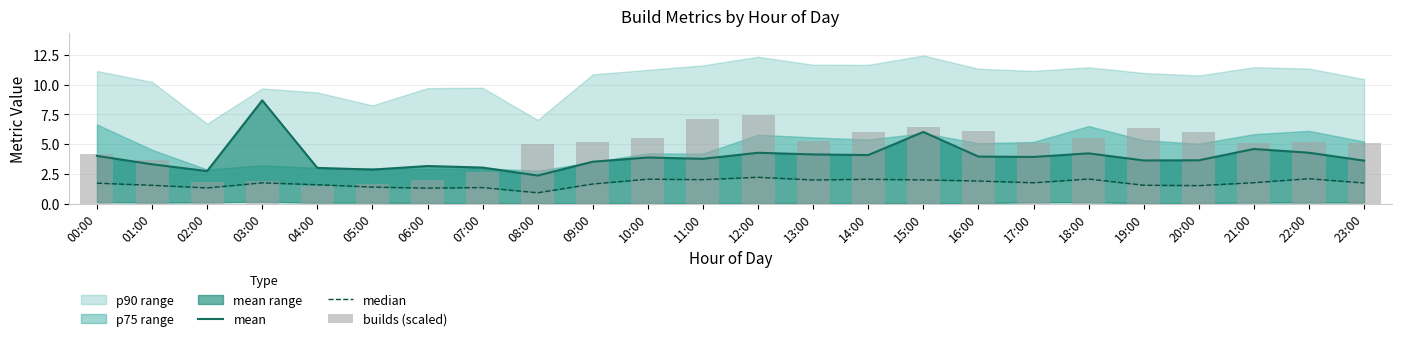

The mean series shows 3.2 at 06:00. True or false?

True